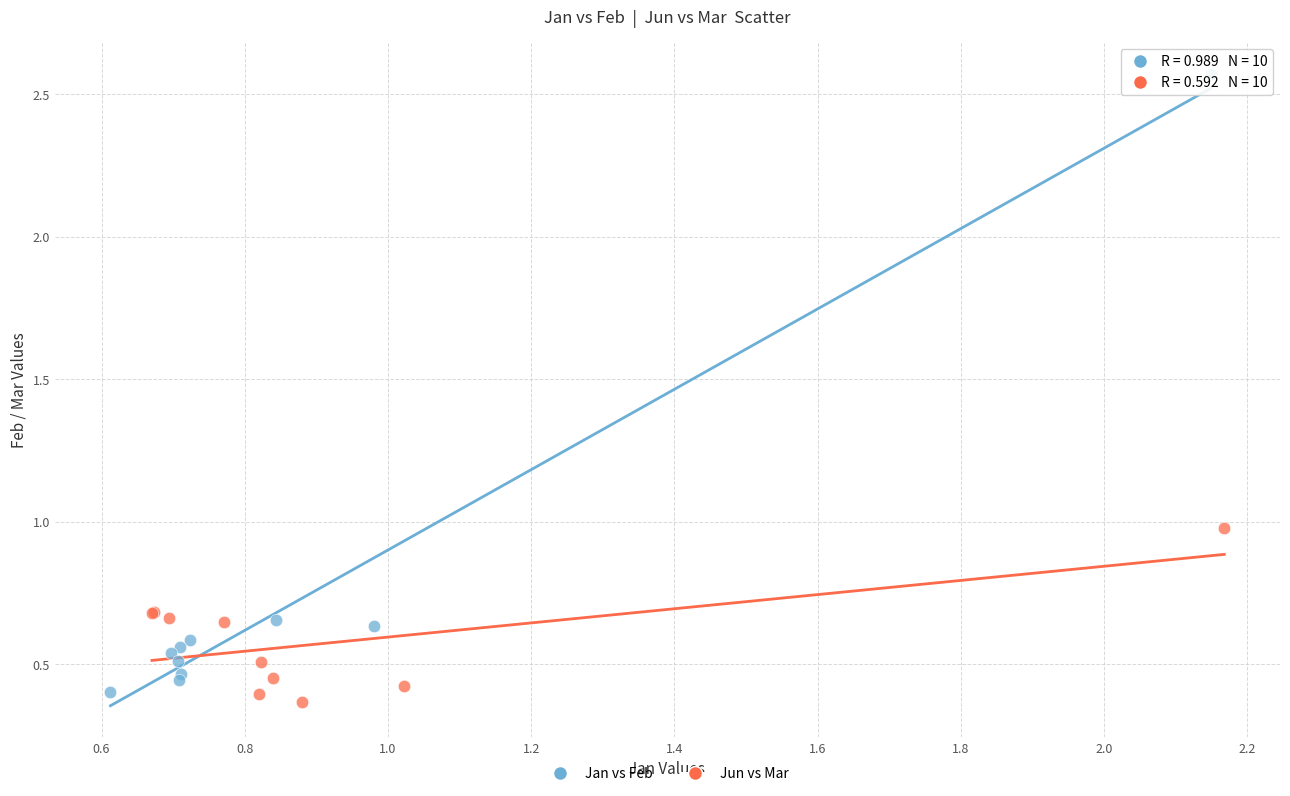

Which series has the widest spread of Y values?

Jan vs Feb